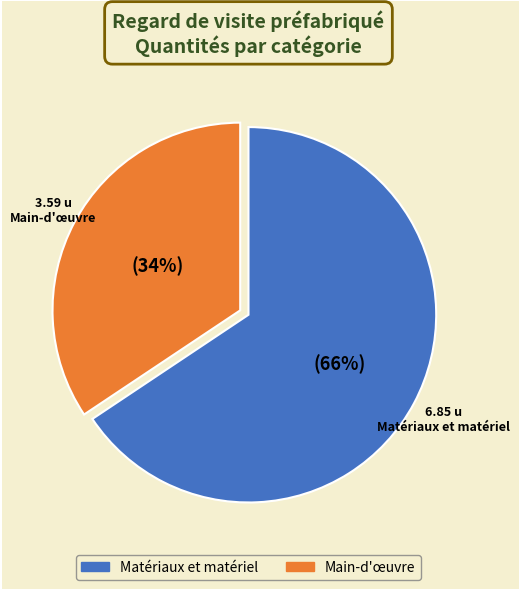

To the nearest percent, what is the average slice percentage?

50%